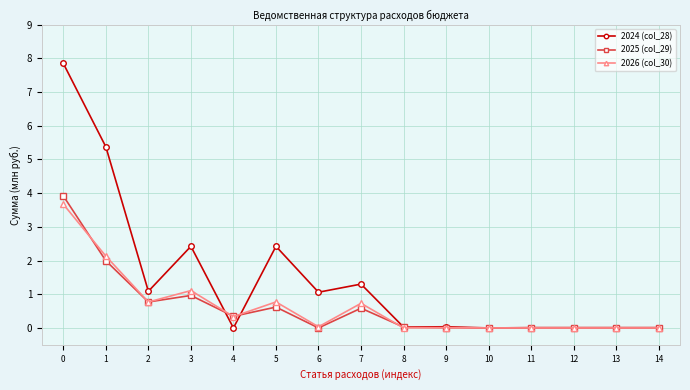

What is the average value of the 2026 (col_30) series?

0.6